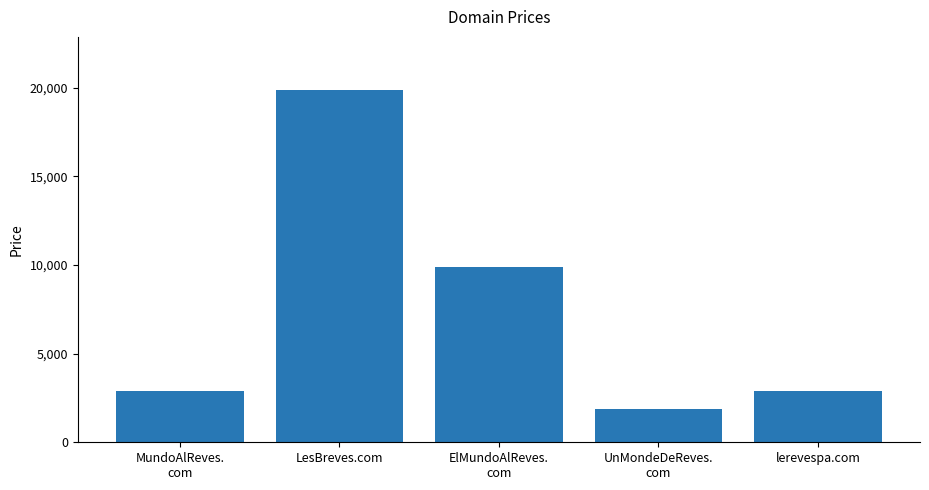

What is the minimum value shown in the chart?

1888